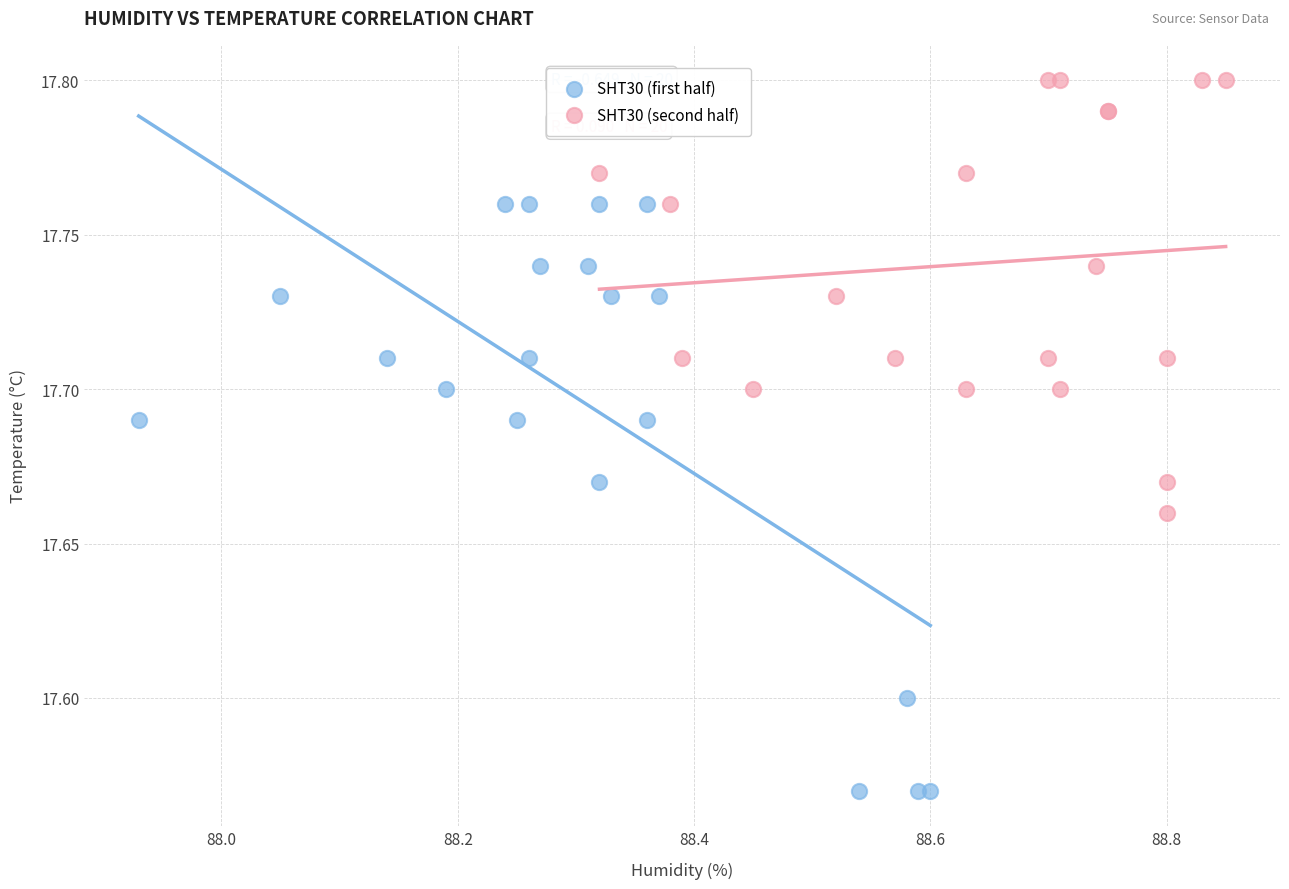

Which series has the largest Y range (max minus min)?

SHT30 (first half)